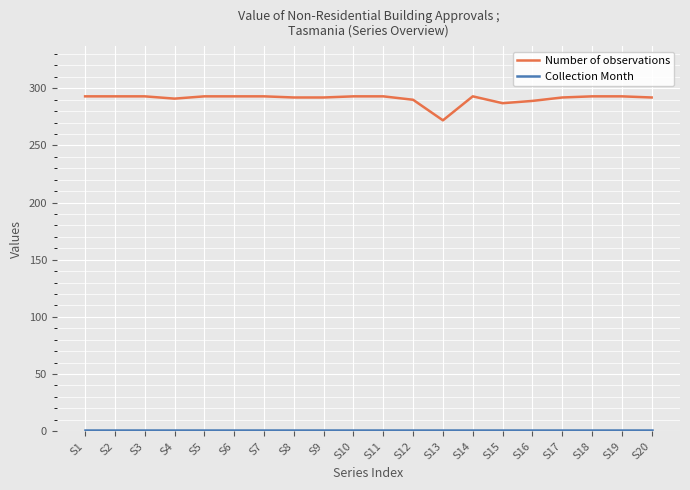

Which series has the widest spread of values?

Number of observations